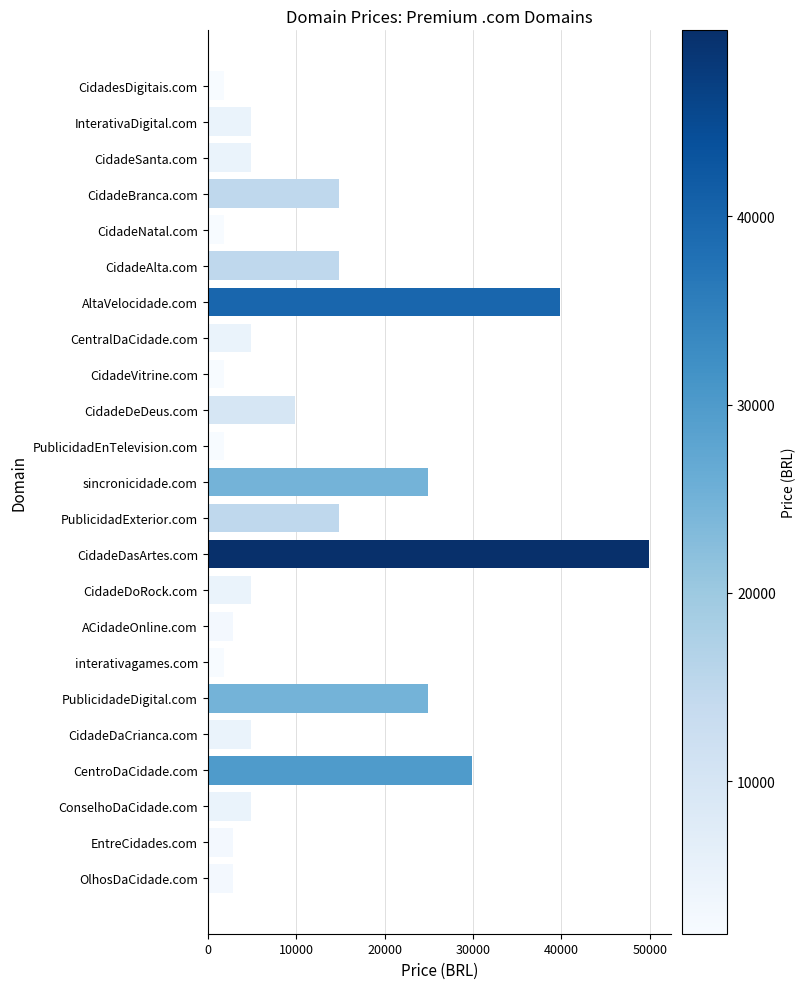

How many distinct data groups are displayed?

1